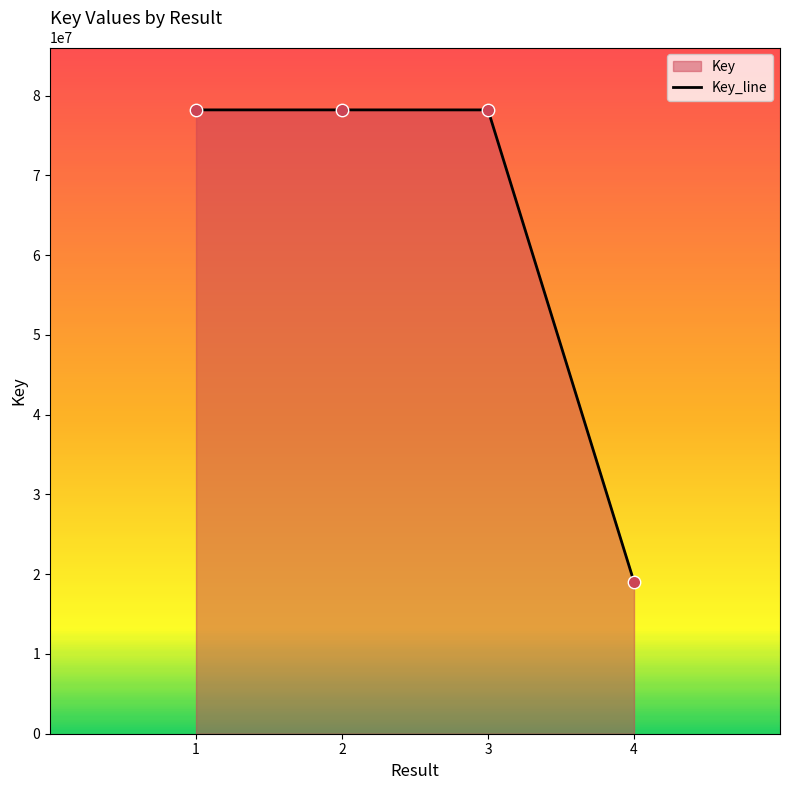

Between 1 and 4, which is larger?

1